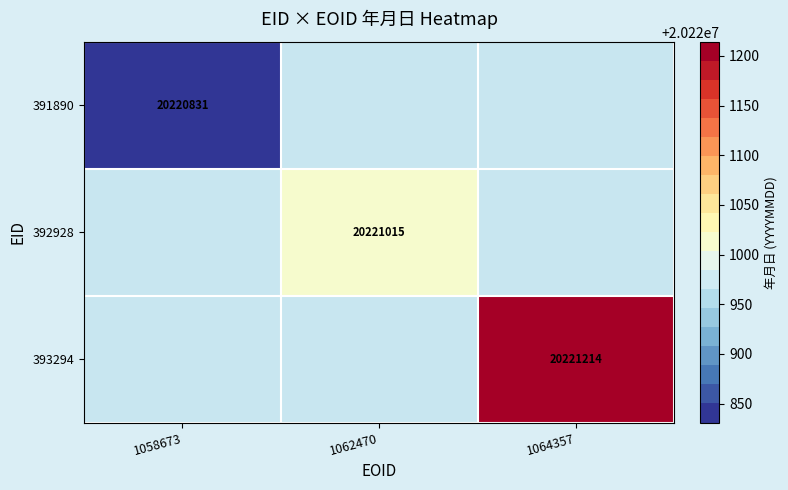

Is it true that 392928 equals 20221015 at 1062470?

True